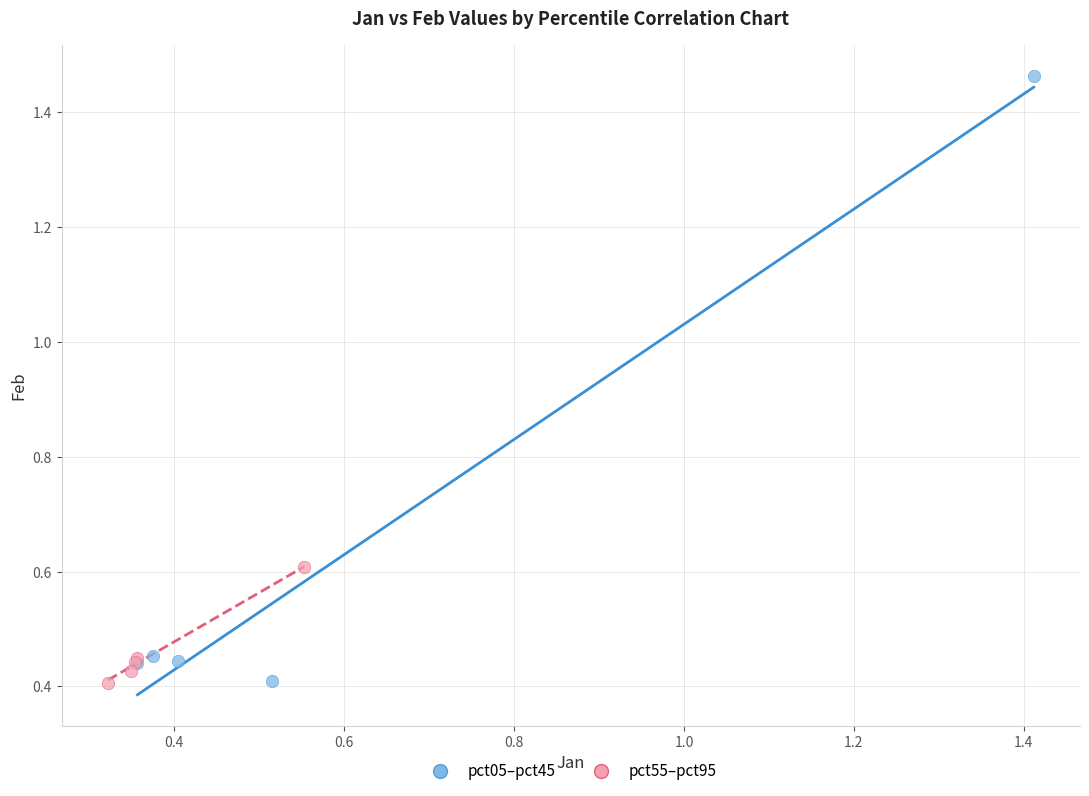

Which series has the widest spread of Y values?

pct05–pct45